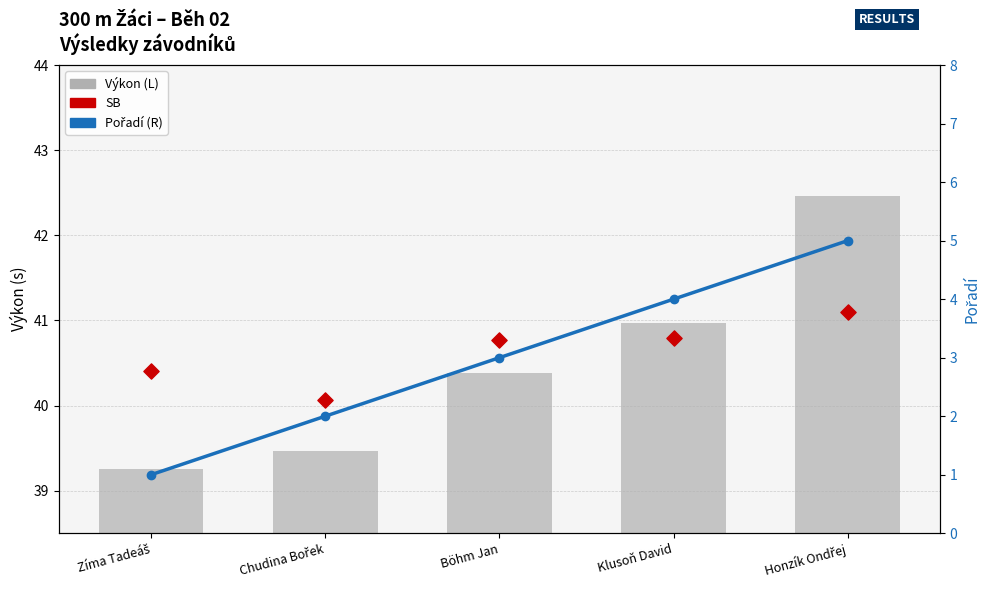

Is the value of Výkon at Klusoň David greater than the value of Pořadí at Chudina Bořek?

Yes